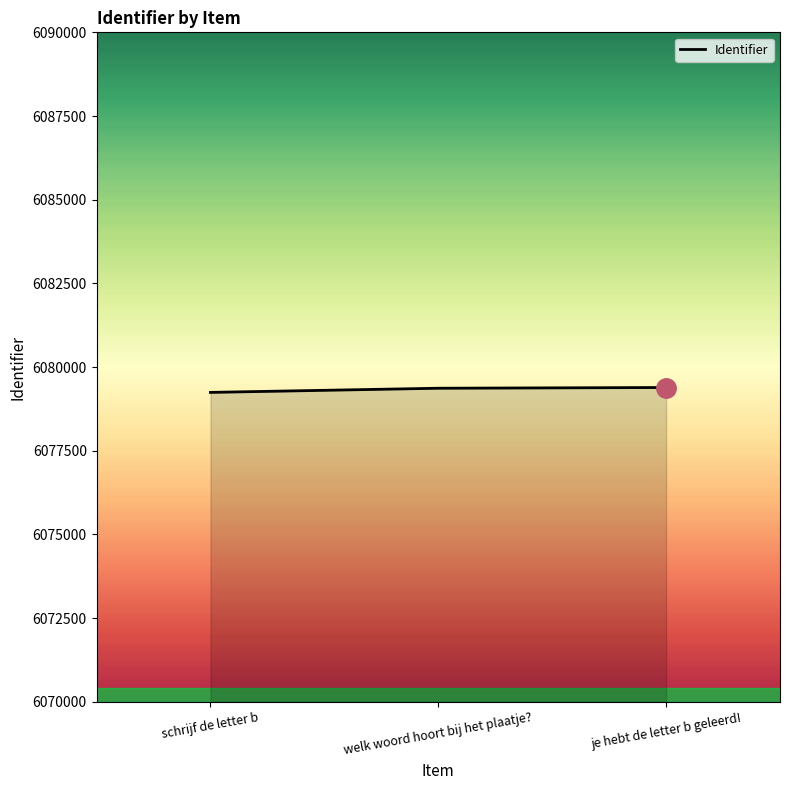

What is the minimum value shown in the chart?

6079243